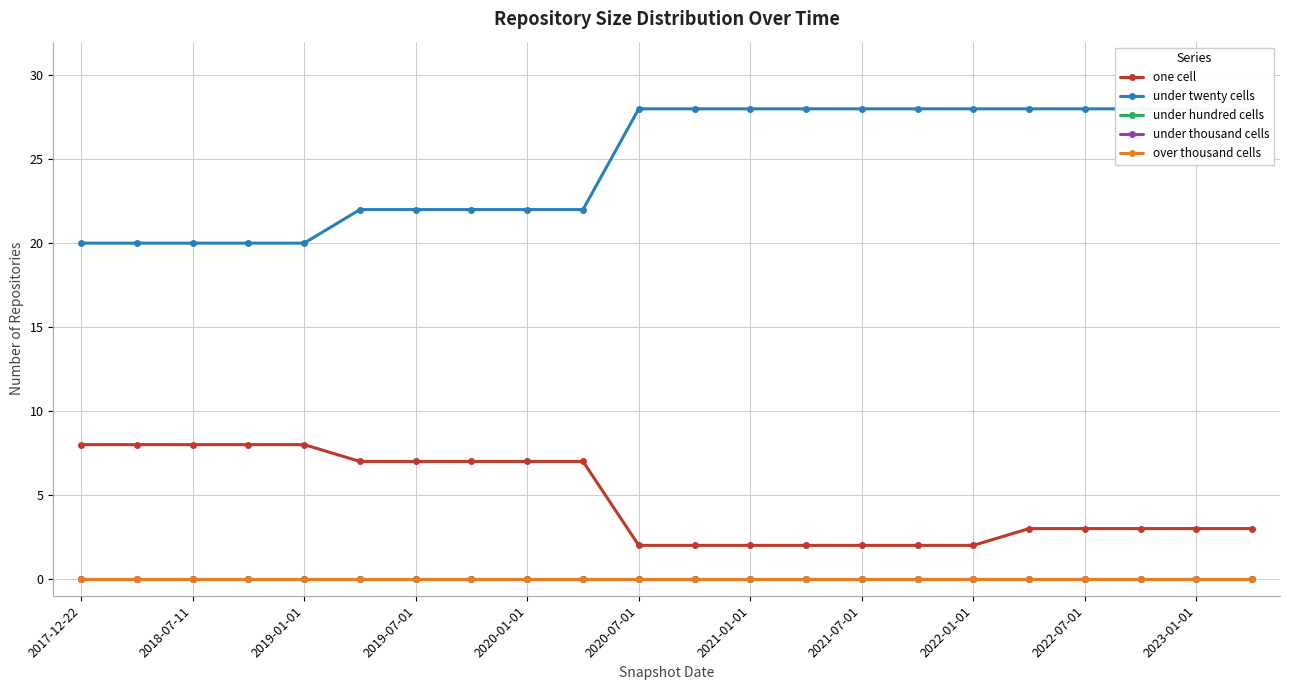

What are all the series names shown in the legend?

one cell, under twenty cells, under hundred cells, under thousand cells, over thousand cells